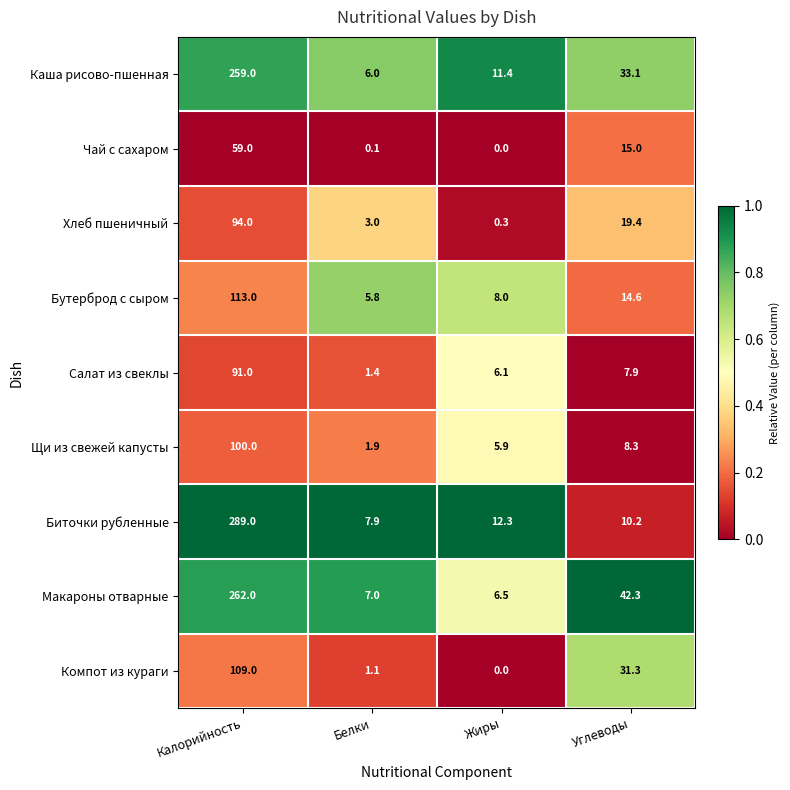

What is the difference between the maximum and minimum values in the Хлеб пшеничный series?

93.7